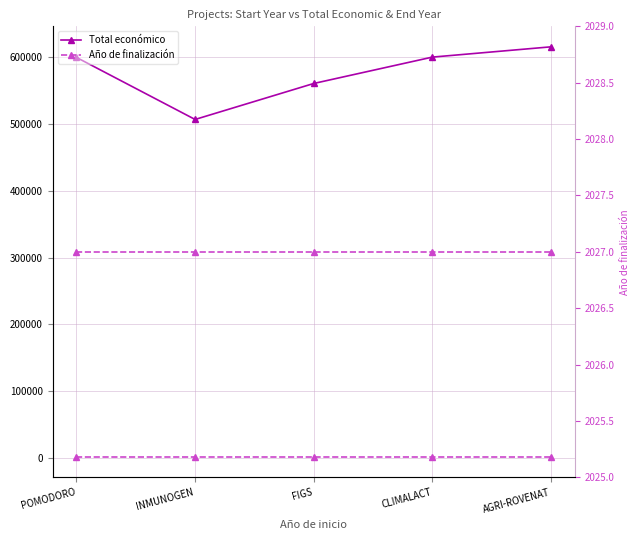

What is the approximate value of Año de finalización at POMODORO?

2027